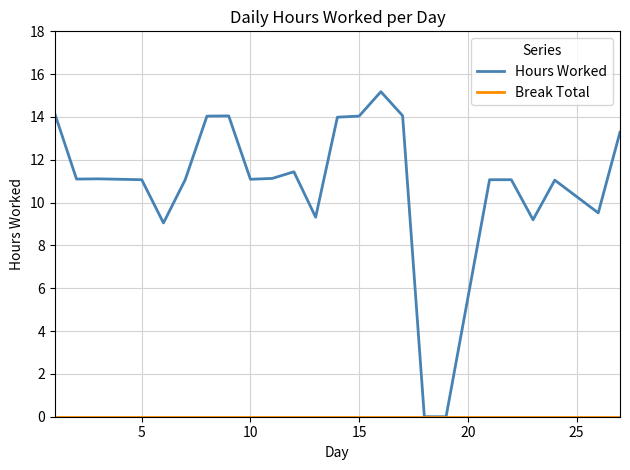

Is this an area chart (filled region under the line)?

No